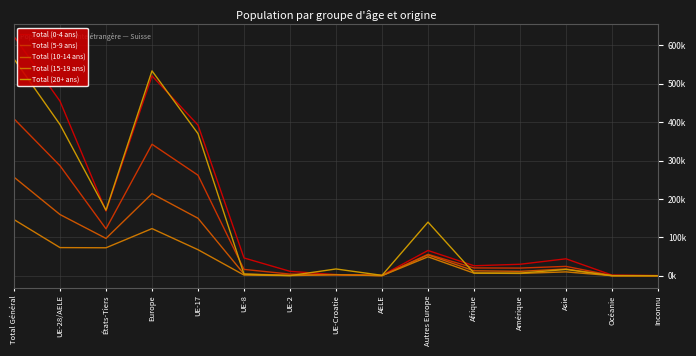

Reading left to right, transcribe all the data shown in this chart.

Total (0-4 ans): 623202	454621	168581	520511	392313	46424	11614	2930	1340	65890	26109	30000	44233	1838	511
Total (5-9 ans): 408736	286540	122196	342449	261851	16637	4460	2889	703	55909	20490	20074	24501	846	376
Total (10-14 ans): 256808	159481	97327	213894	149724	4663	1486	3156	452	54413	12984	11562	17710	449	209
Total (15-19 ans): 146321	73405	72916	122846	67919	1885	520	2787	294	49441	6856	6166	10148	220	85
Total (20+ ans): 564455	393718	170737	533503	370045	4320	419	17776	1158	139785	7179	6955	16475	280	63